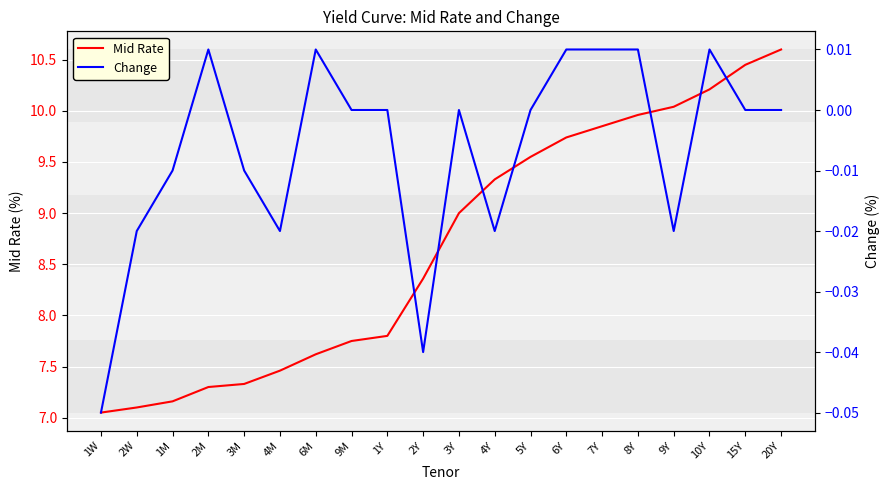

The value of Change at 1W is -0.1. True or false?

True